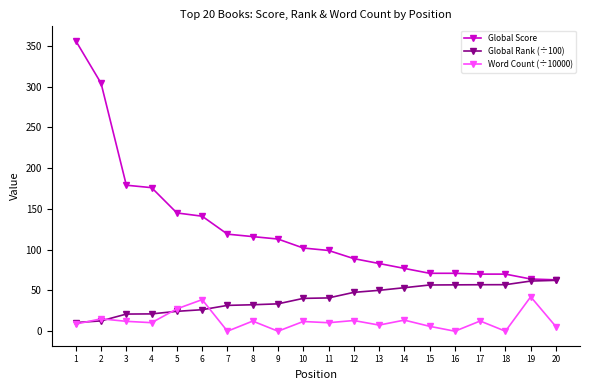

Between 2 and 17, which series saw the biggest shift?

Global Score